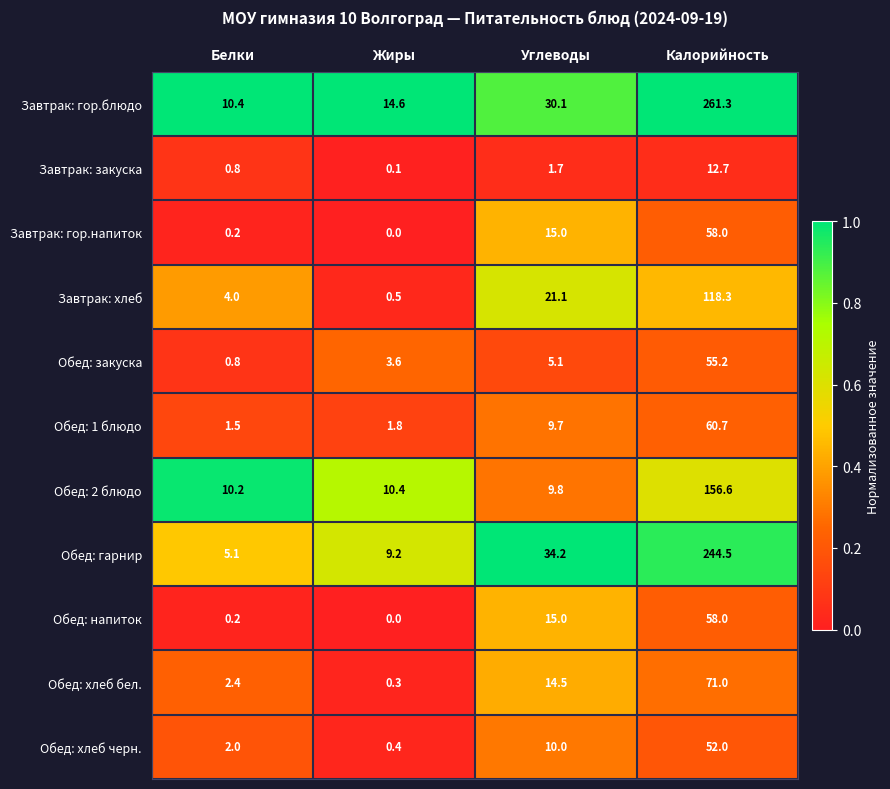

Which series has the largest total across all categories?

Завтрак: гор.блюдо